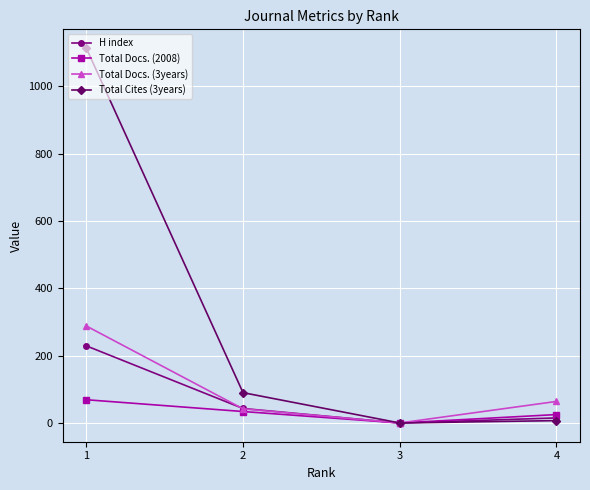

Reading left to right, extract all data points from this chart.

H index: 1=229	2=43	3=0	4=15
Total Docs. (2008): 1=69	2=34	3=0	4=25
Total Docs. (3years): 1=288	2=42	3=0	4=64
Total Cites (3years): 1=1113	2=90	3=0	4=7